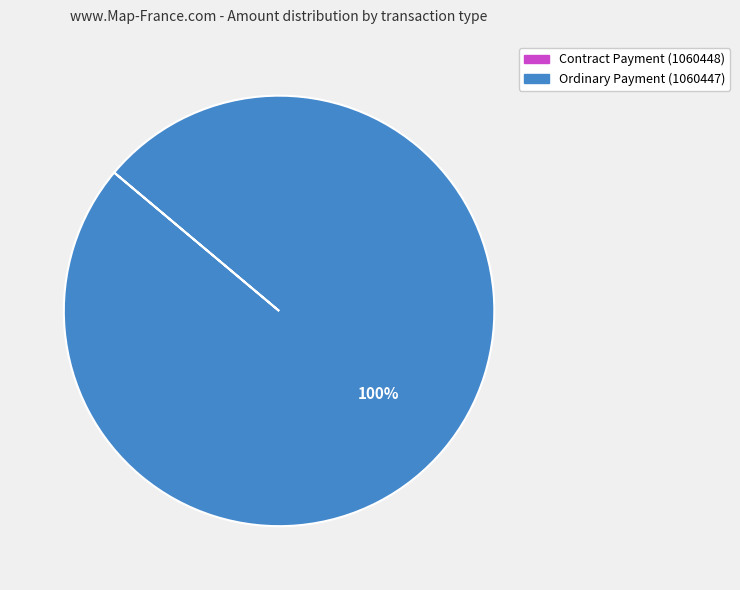

Does any single category account for the majority?

Yes